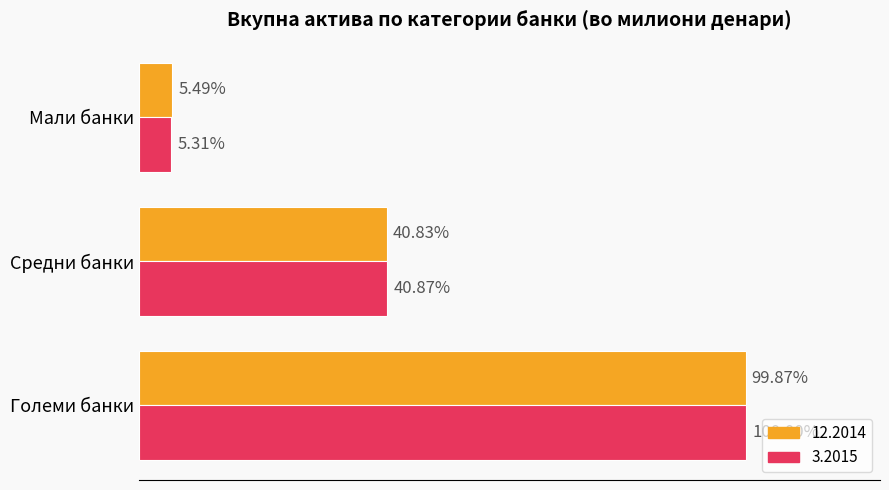

What are all the series names shown in the legend?

12.2014, 3.2015